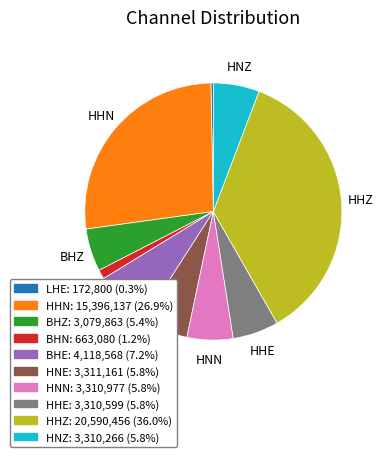

Count the number of slices in the pie.

10